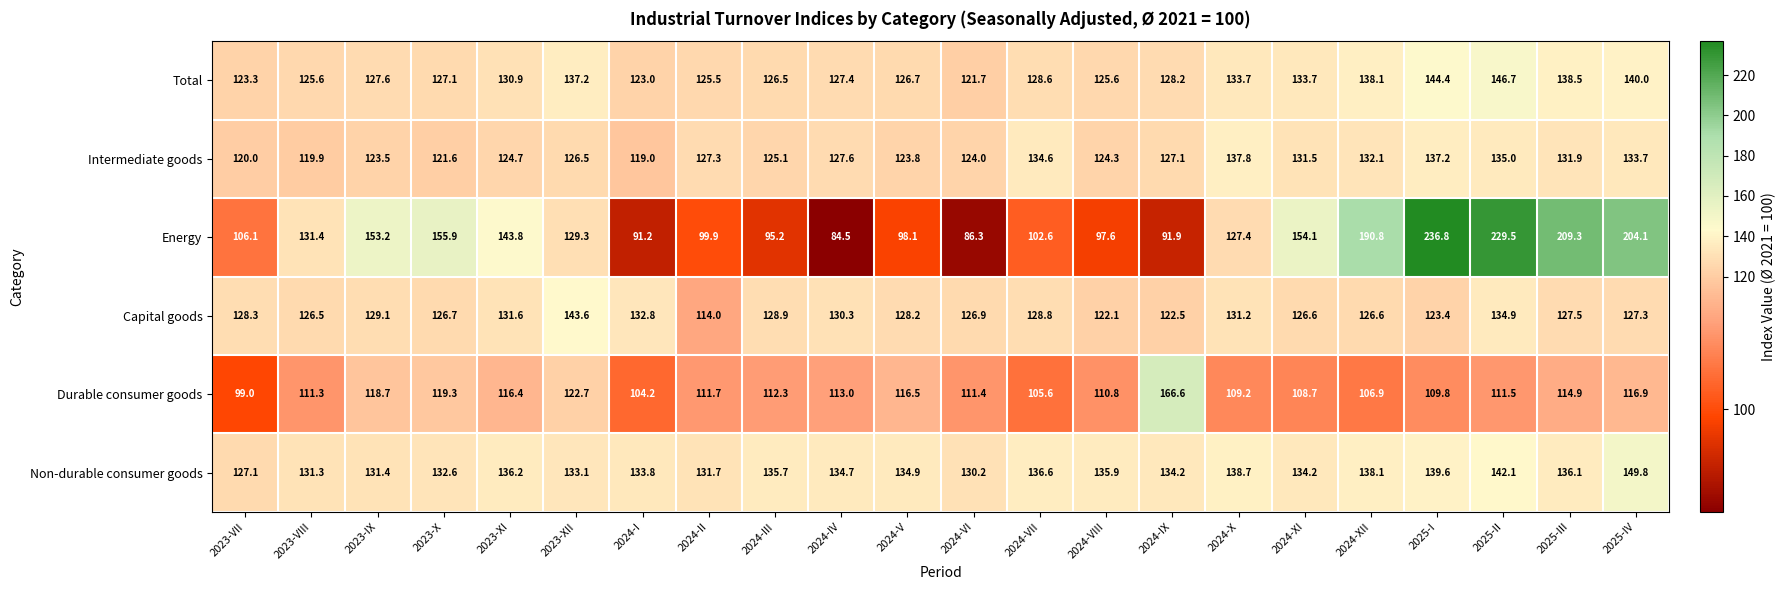

Rank the series at 2024-VII from highest to lowest value.

Non-durable consumer goods, Intermediate goods, Capital goods, Total, Durable consumer goods, Energy